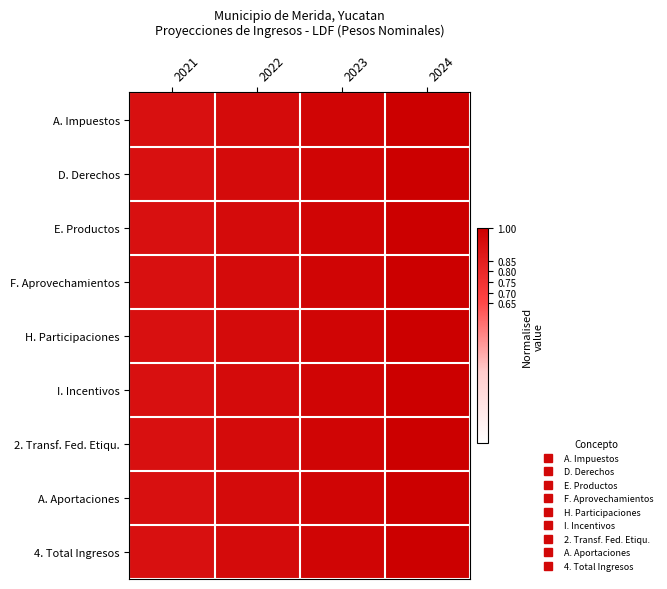

At 2022, list the series in order from largest to smallest.

D. Derechos, 2. Transf. Fed. Etiqu., A. Aportaciones, H. Participaciones, 4. Total Ingresos, A. Impuestos, E. Productos, F. Aprovechamientos, I. Incentivos